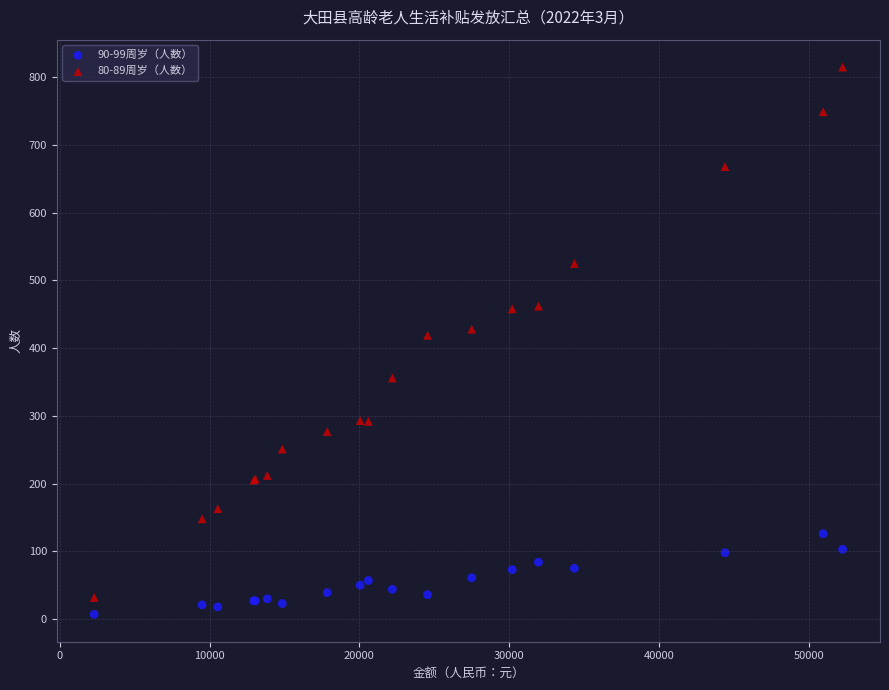

Which series reaches the maximum Y coordinate?

80-89周岁（人数）